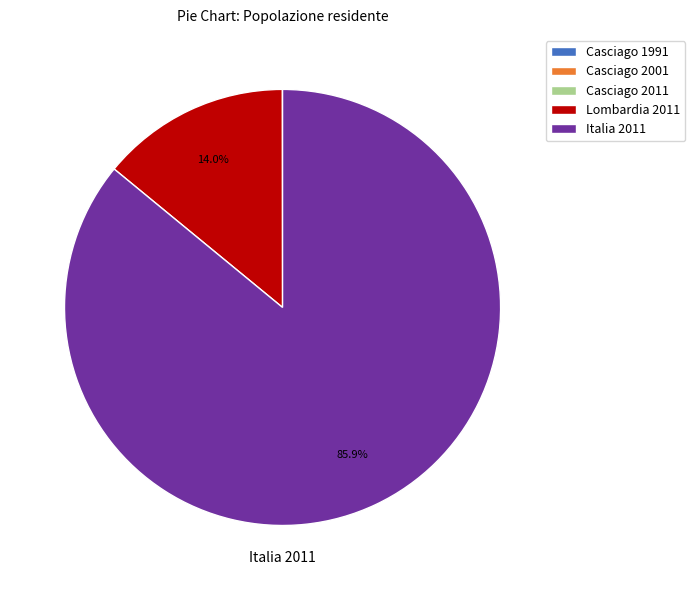

What percentage do Italia 2011 and Lombardia 2011 together represent?

100.0%